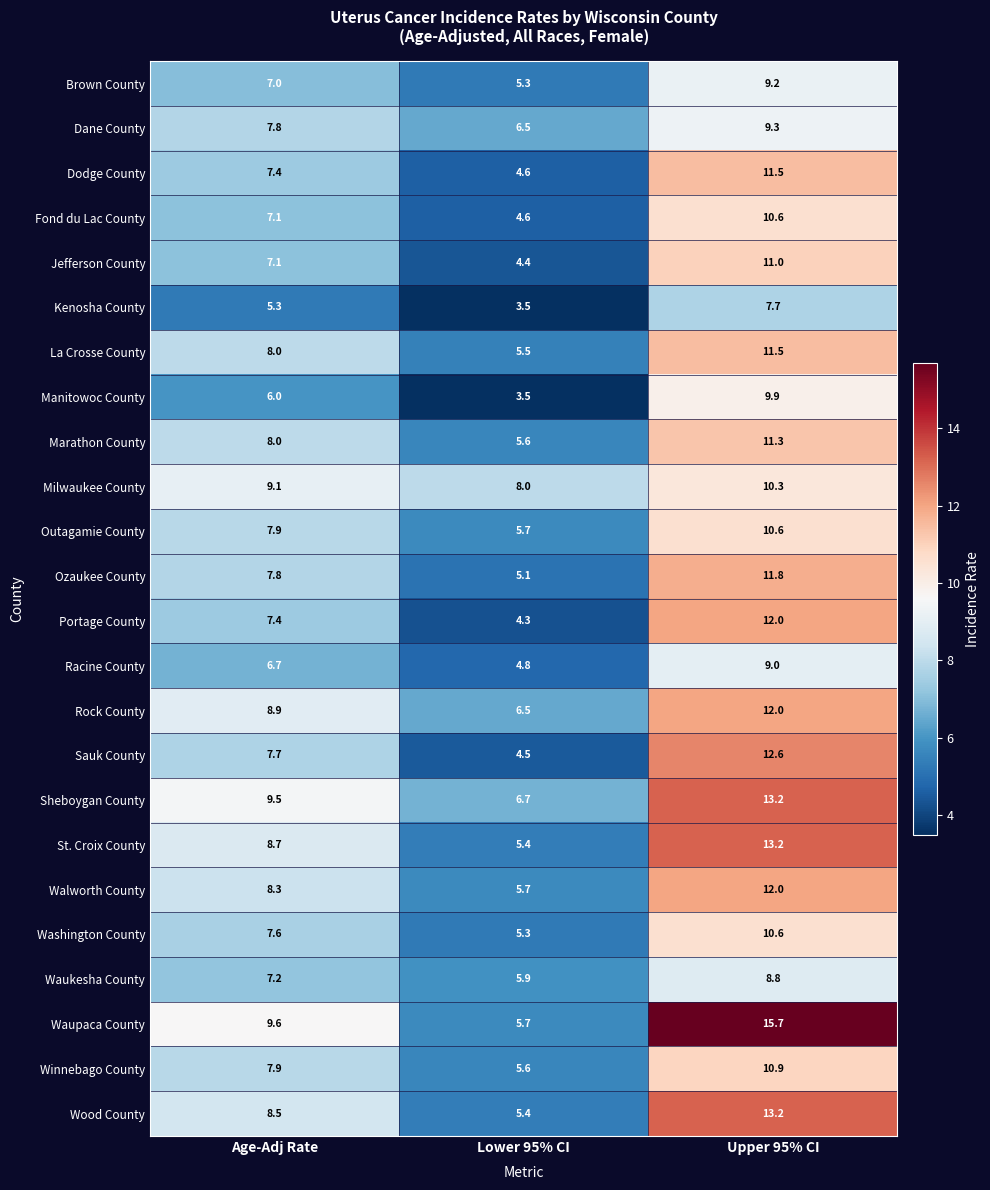

At which label is Milwaukee County closest to 9?

Age-Adj Rate